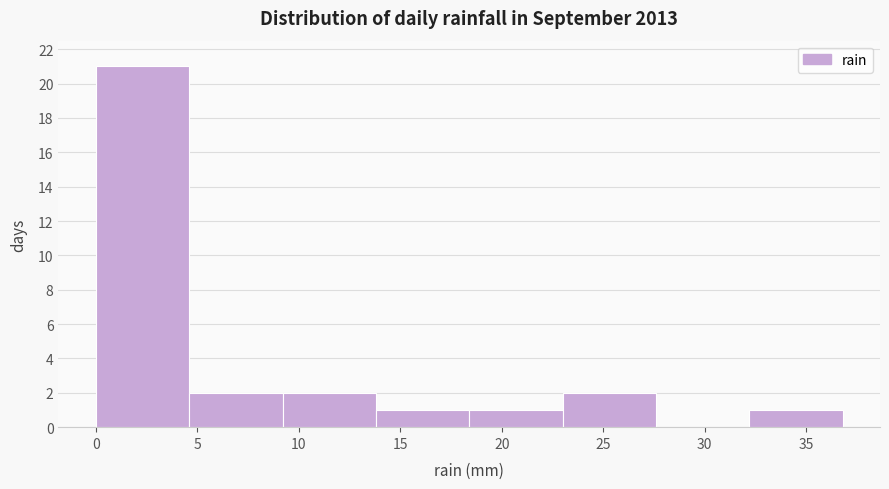

Which range on the x-axis has the tallest bar?

0.0 to 4.6